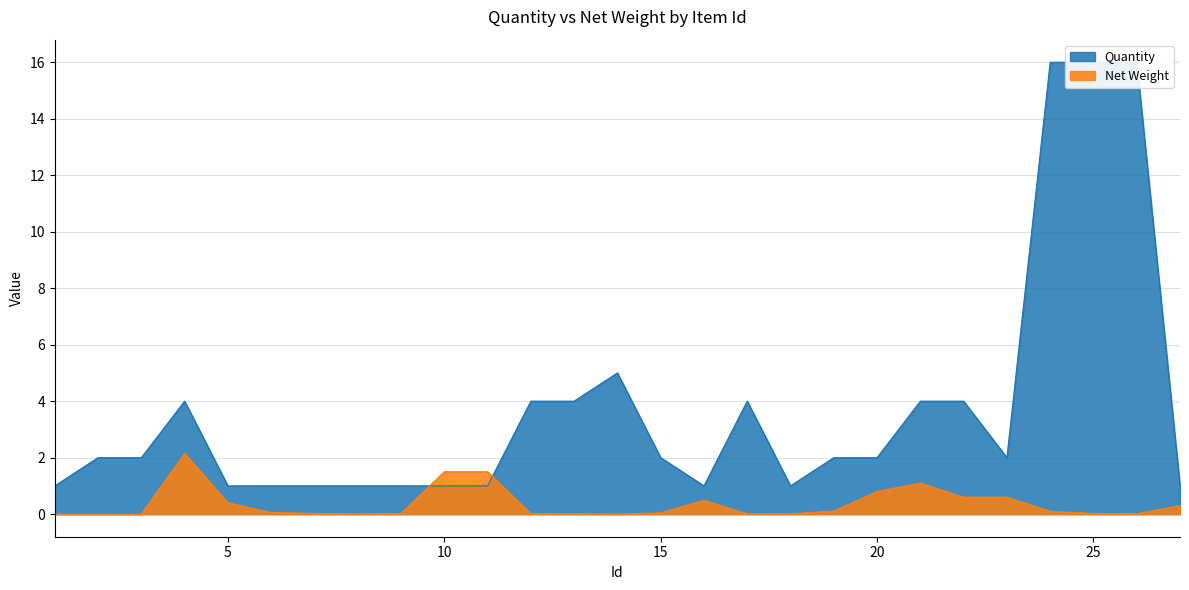

Which series has the largest range (max minus min)?

Quantity